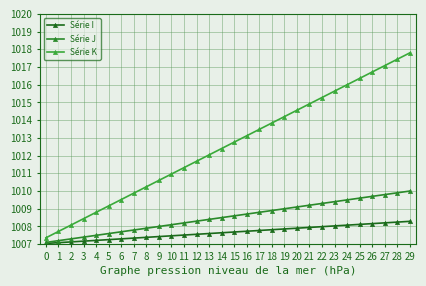

At which label does Série K reach its peak?

29